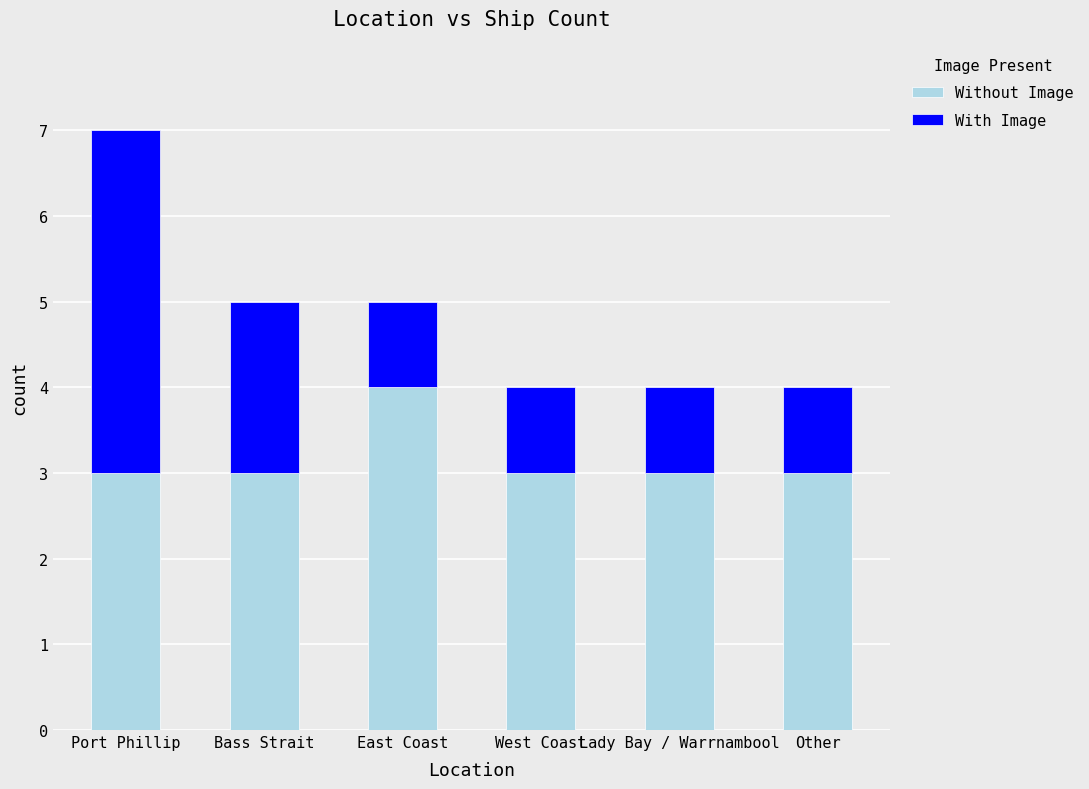

Which category has the highest value in the Without Image series?

East Coast